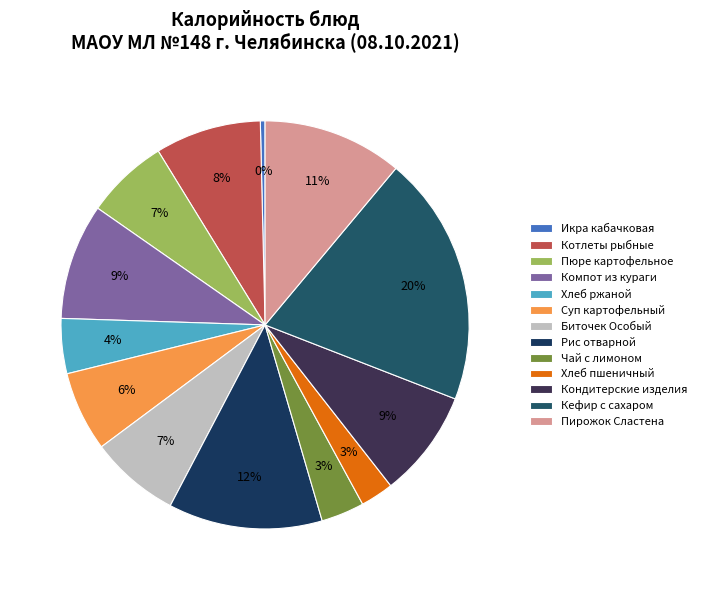

To the nearest percent, what is the difference between the Биточек Особый and Кефир с сахаром slice percentages?

13%